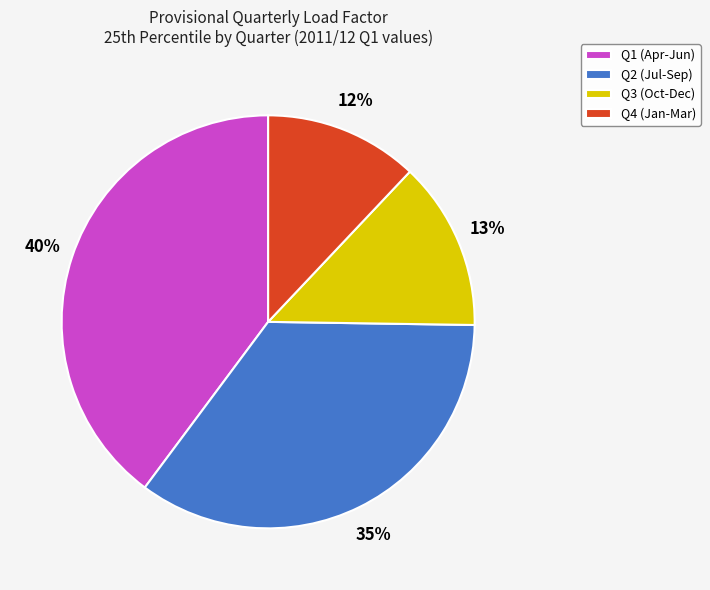

Is the sum of Q1 (Apr-Jun) and Q2 (Jul-Sep) greater than half?

Yes